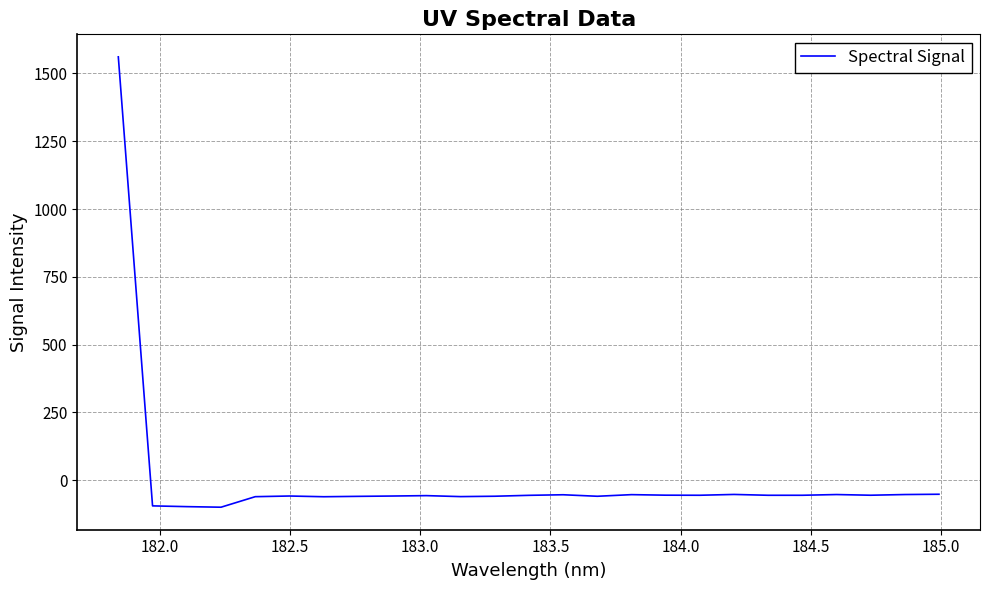

What is the difference between the maximum and minimum values?

1660.0